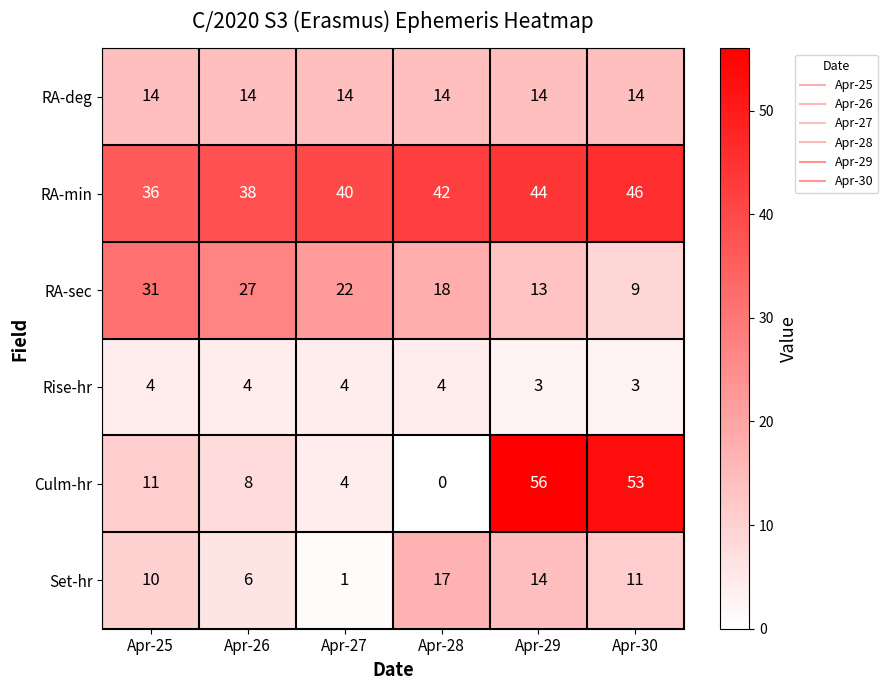

The value of Culm-hr at Apr-29 is 56. True or false?

True